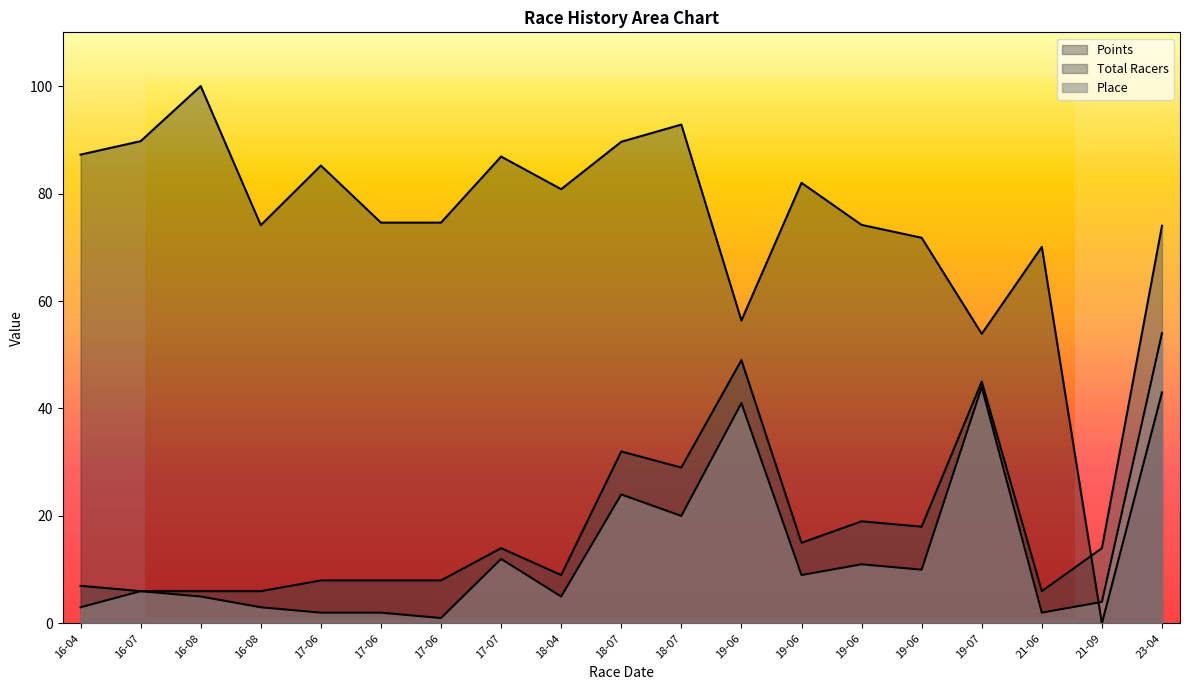

Which category has the lowest value in the Total Racers series?

16-07